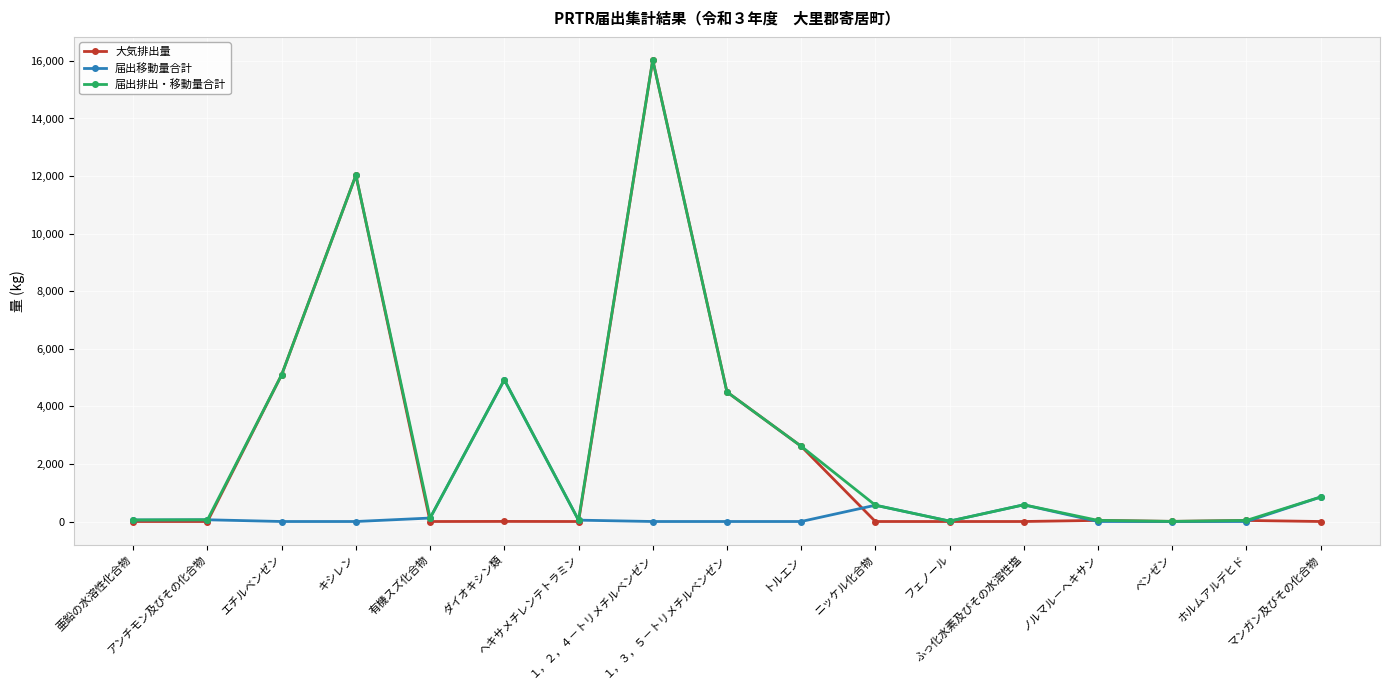

Is this an area chart (filled region under the line)?

No